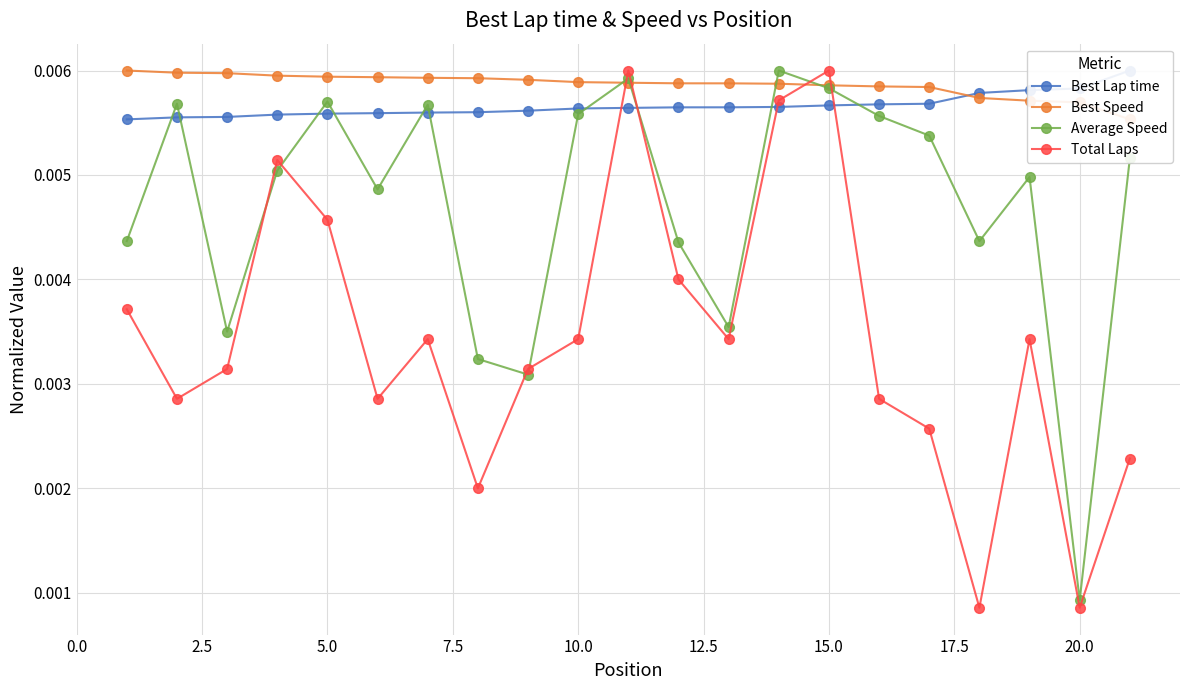

Which series has the largest range (max minus min)?

Total Laps